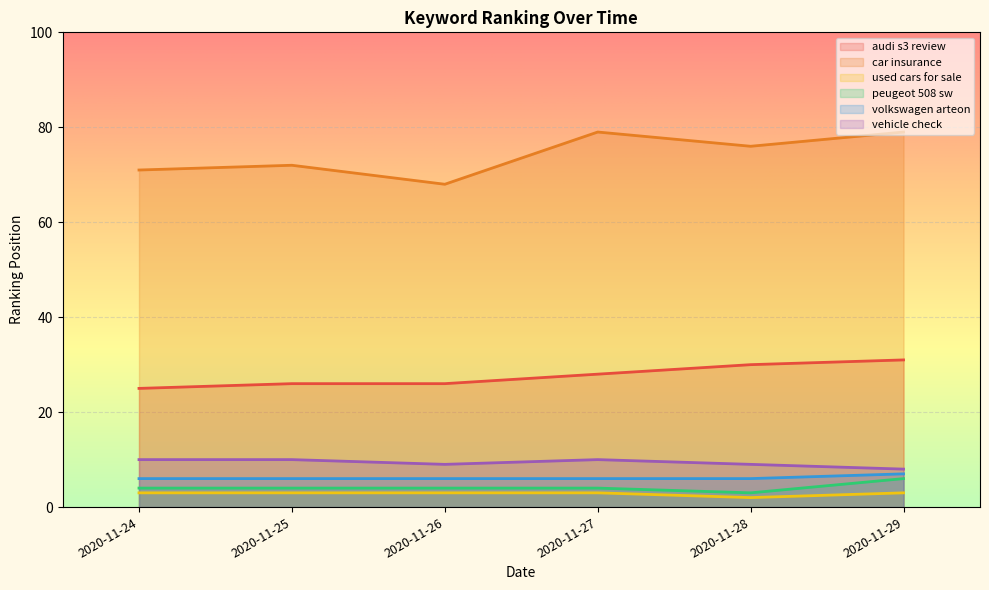

At 2020-11-28, list the series in order from smallest to largest.

used cars for sale, peugeot 508 sw, volkswagen arteon, vehicle check, audi s3 review, car insurance